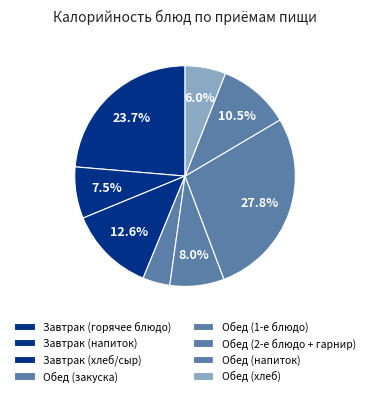

How many segments does this pie chart have?

8